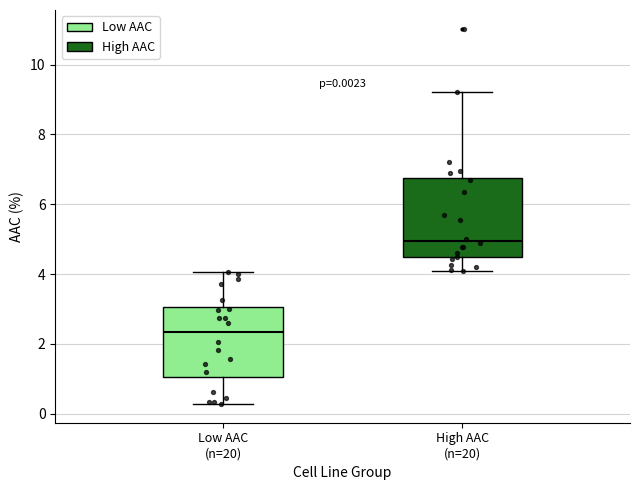

Comparing the boxes themselves (not the whiskers), which one is the tallest?

High AAC (n=20)